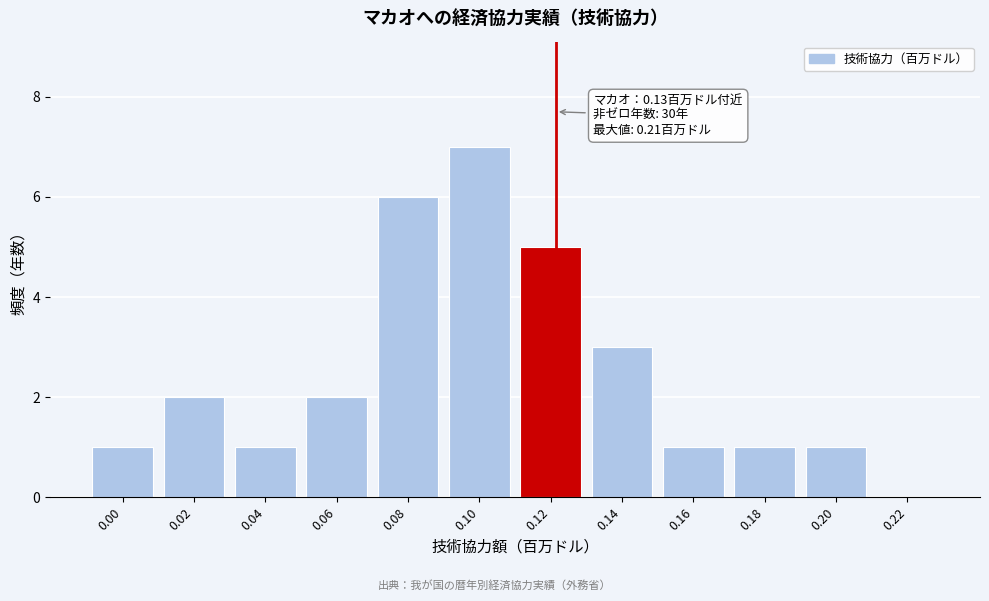

What is the change in value from 0.00 to 0.10?

+6